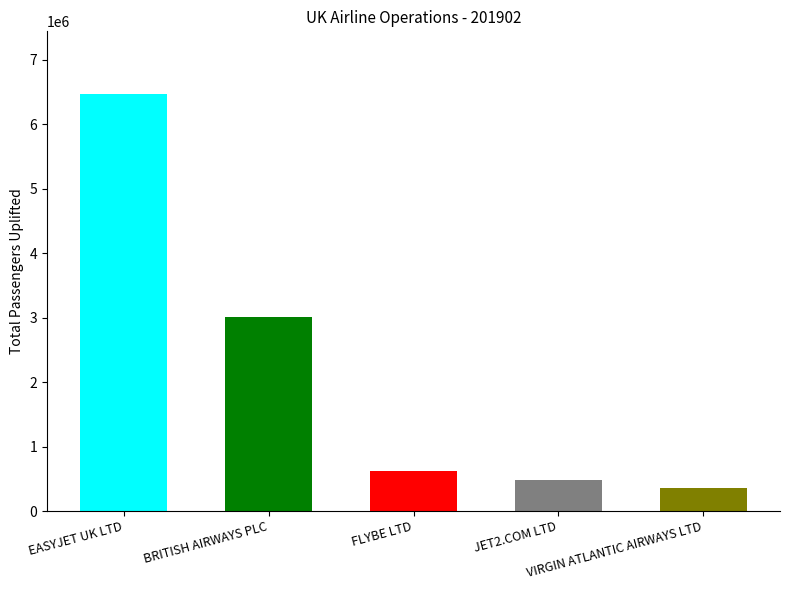

What is the difference between the maximum and minimum values?

6114641